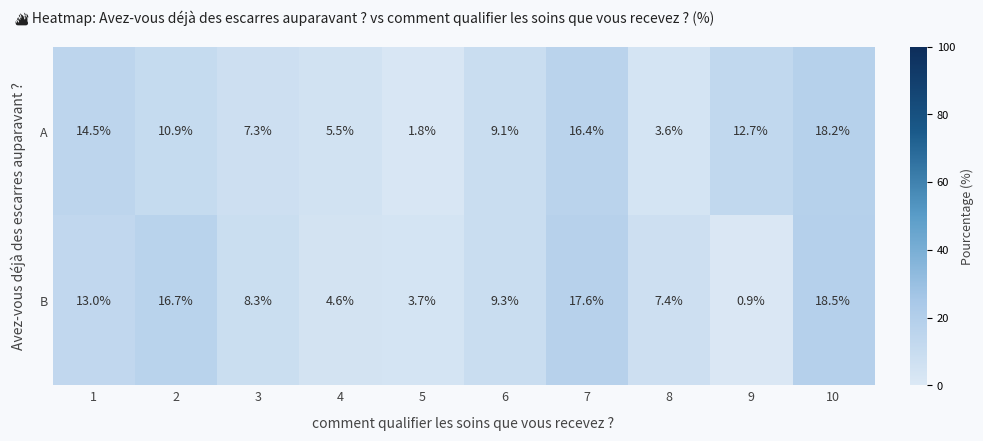

What is the difference between the A values at 6 and 2?

1.8